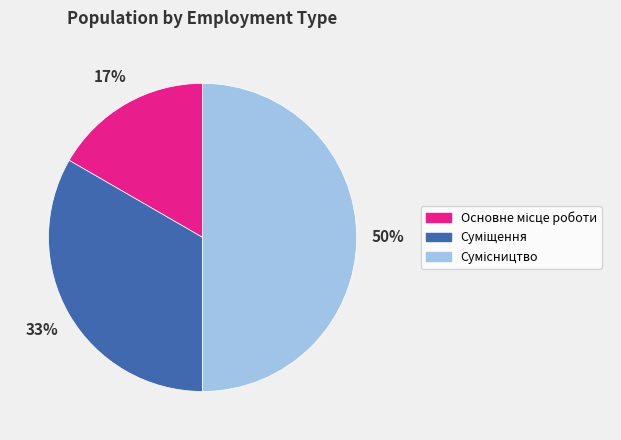

To the nearest percent, what is the difference between the largest and smallest slice percentages?

33%